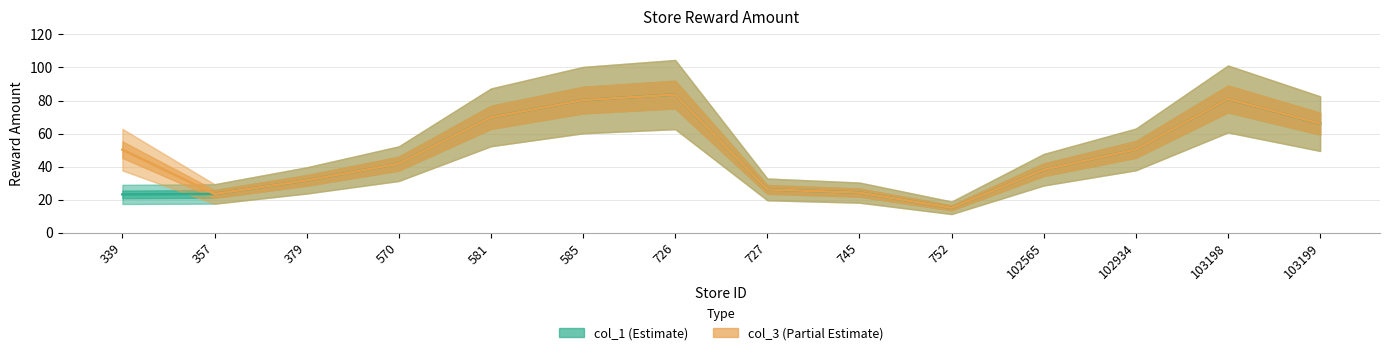

How many data points does each series have?

14